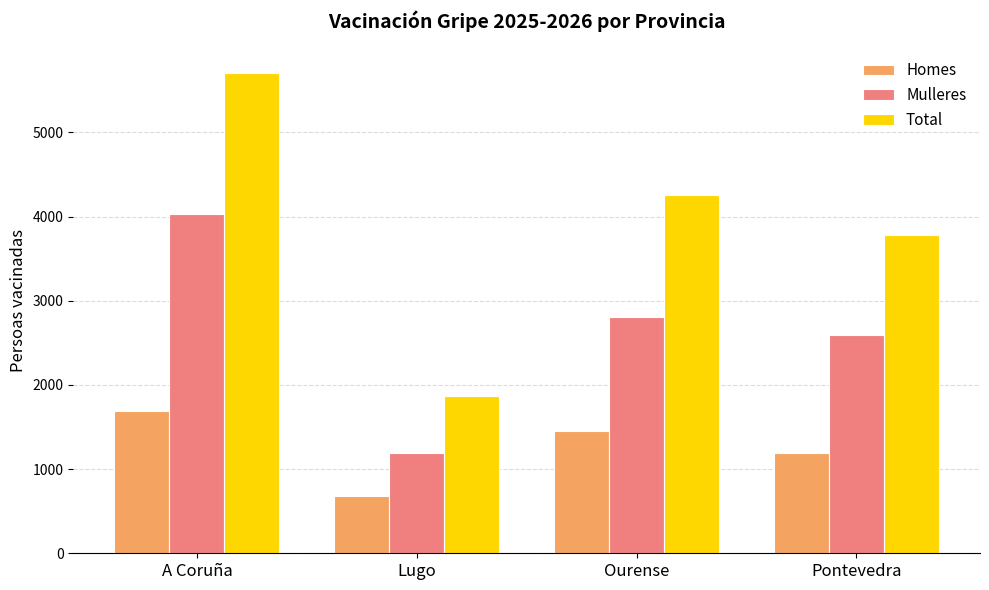

What is the label of the 4th bar from the right?

A Coruña